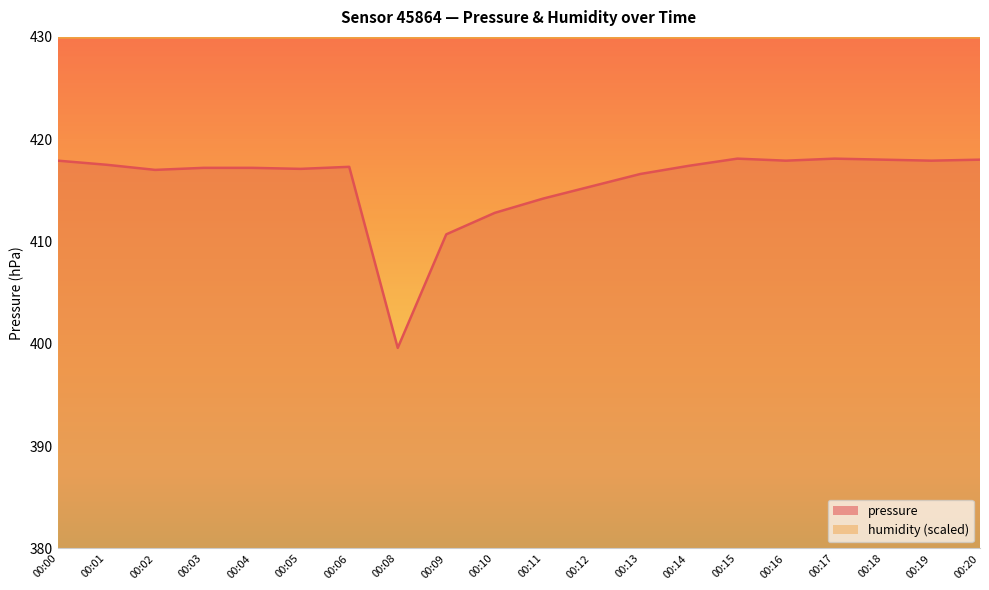

Rank the categories by value from lowest to highest.

00:08, 00:09, 00:10, 00:11, 00:12, 00:13, 00:02, 00:05, 00:03, 00:04, 00:06, 00:14, 00:01, 00:00, 00:16, 00:19, 00:18, 00:20, 00:15, 00:17